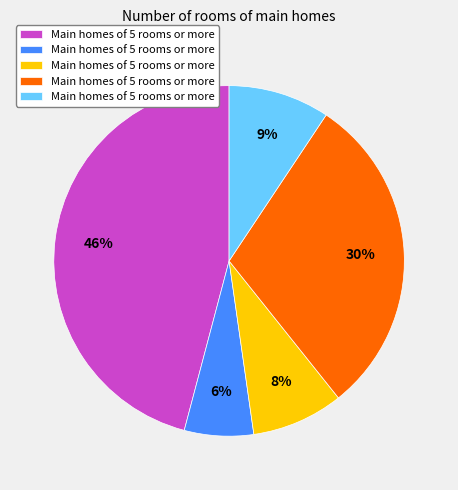

To the nearest percent, what is the average slice percentage?

20%